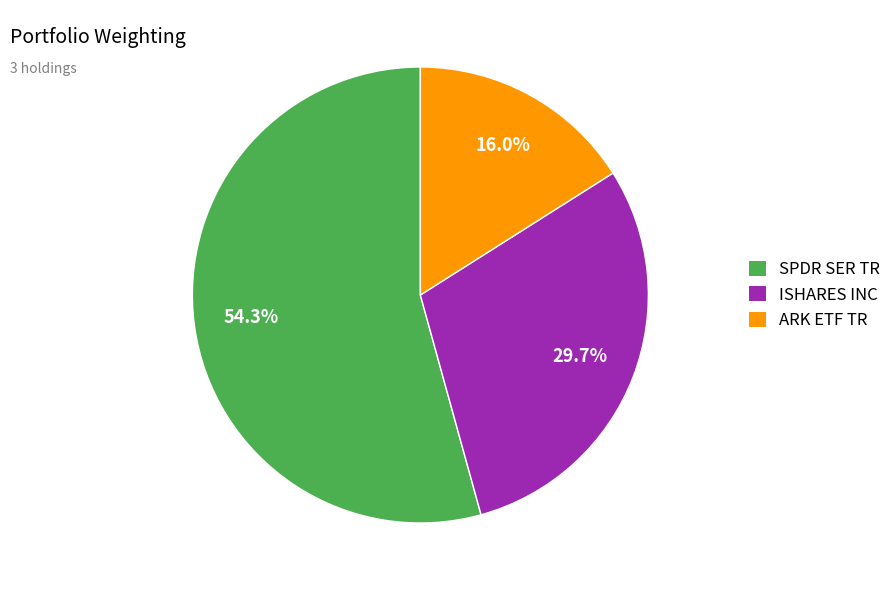

What percentage is the SPDR SER TR slice, to the nearest percent?

54%